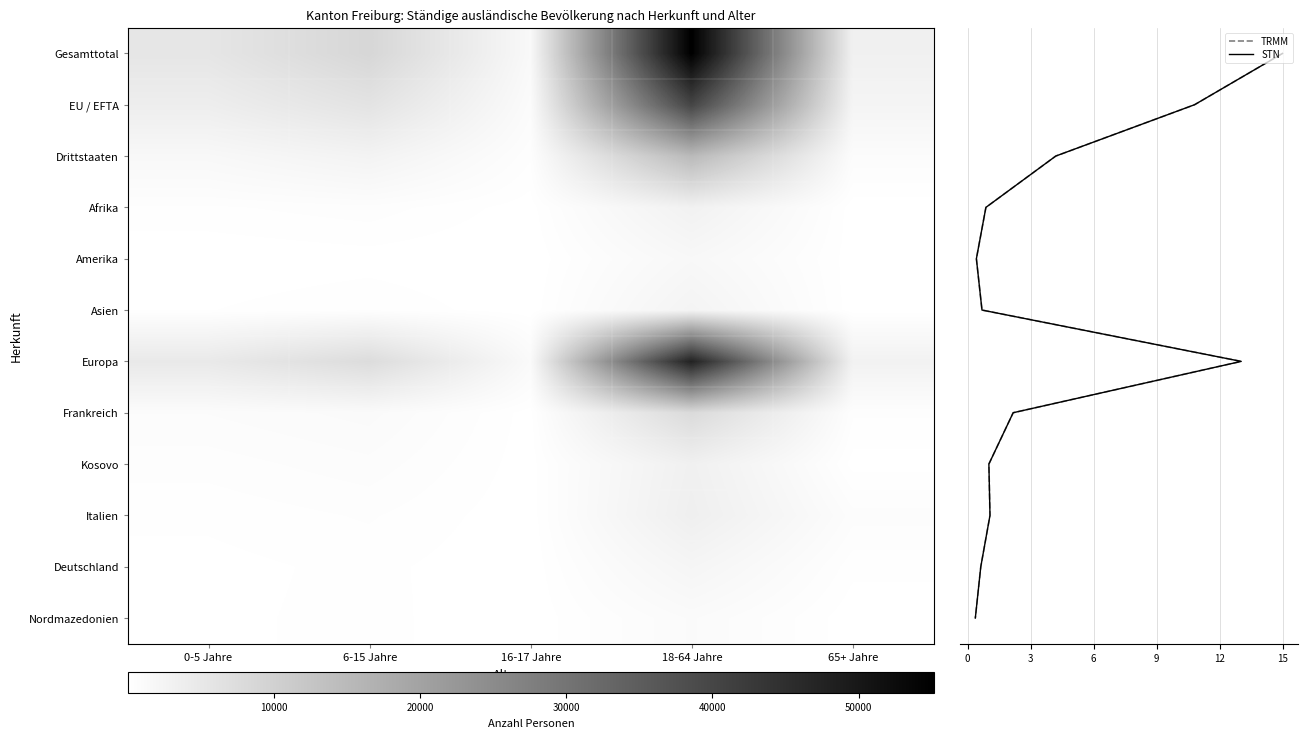

At which label does EU / EFTA reach its peak?

18-64 Jahre